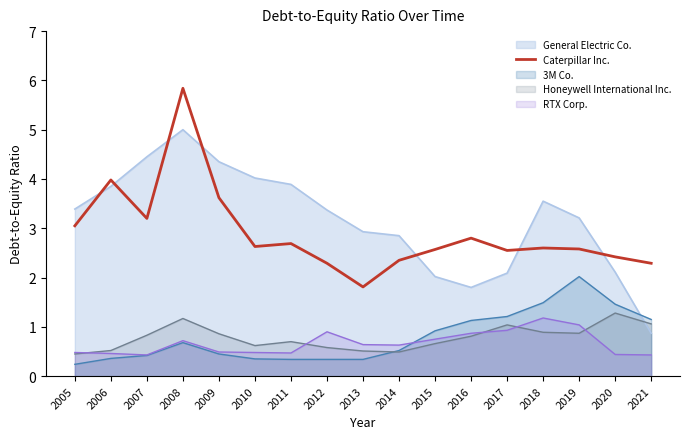

What is the minimum value shown in the chart?

0.2